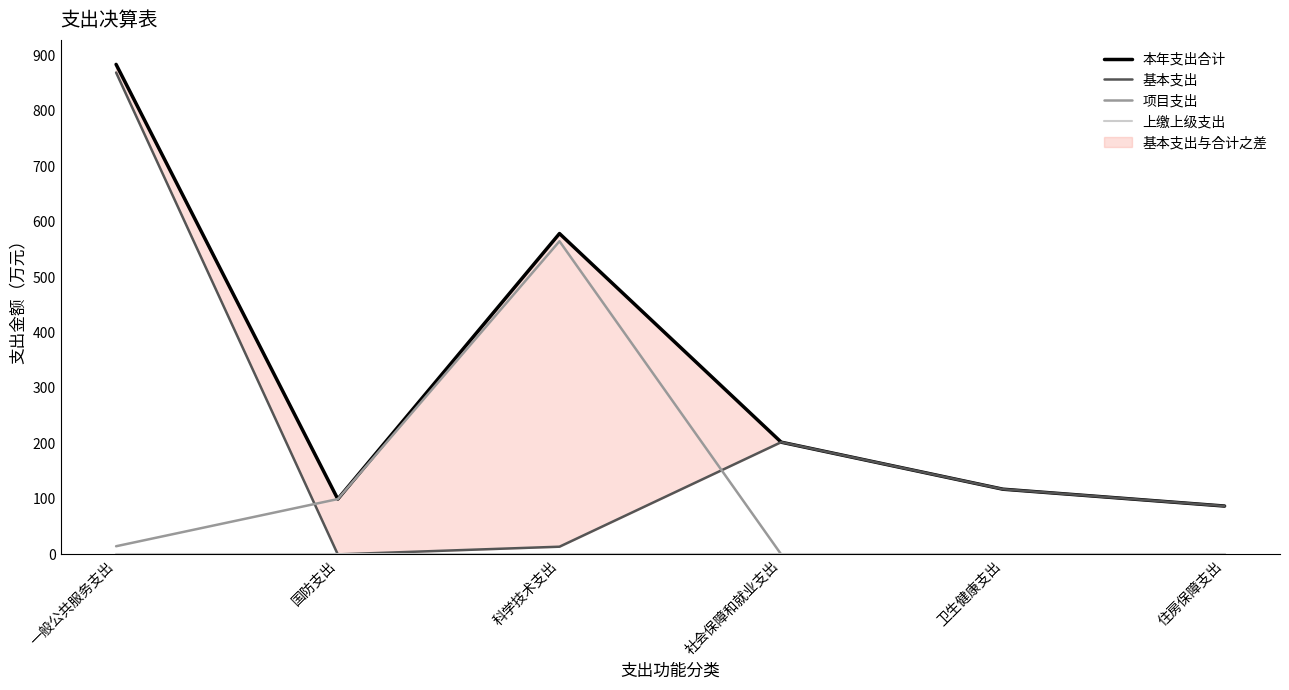

What is the label of the 4th point from the left?

社会保障和就业支出